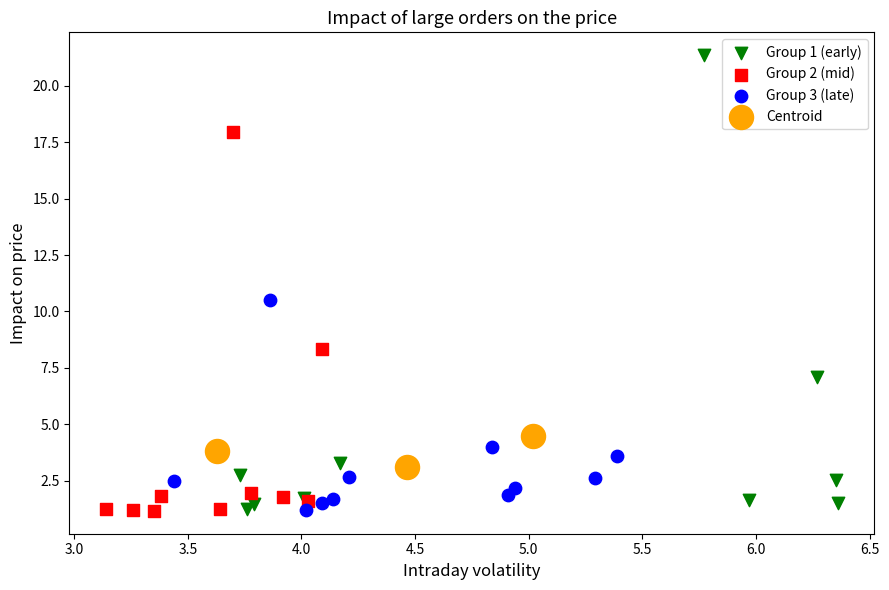

Which series contains the highest Y value?

Group 1 (early)